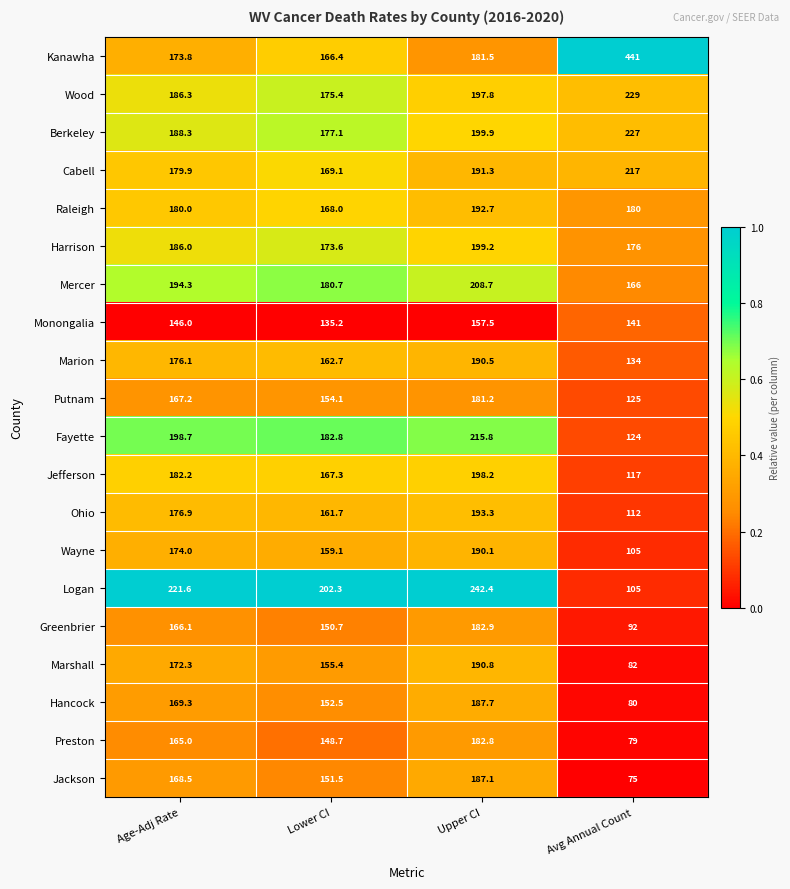

Which label corresponds to the smallest value in the chart?

Avg Annual Count